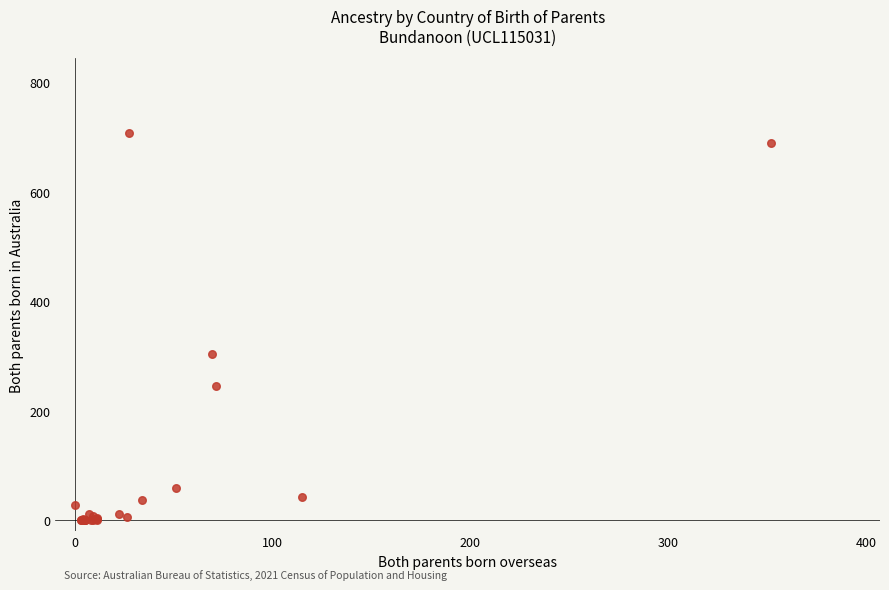

What Y value in the scatter plot is closest to 354?

304